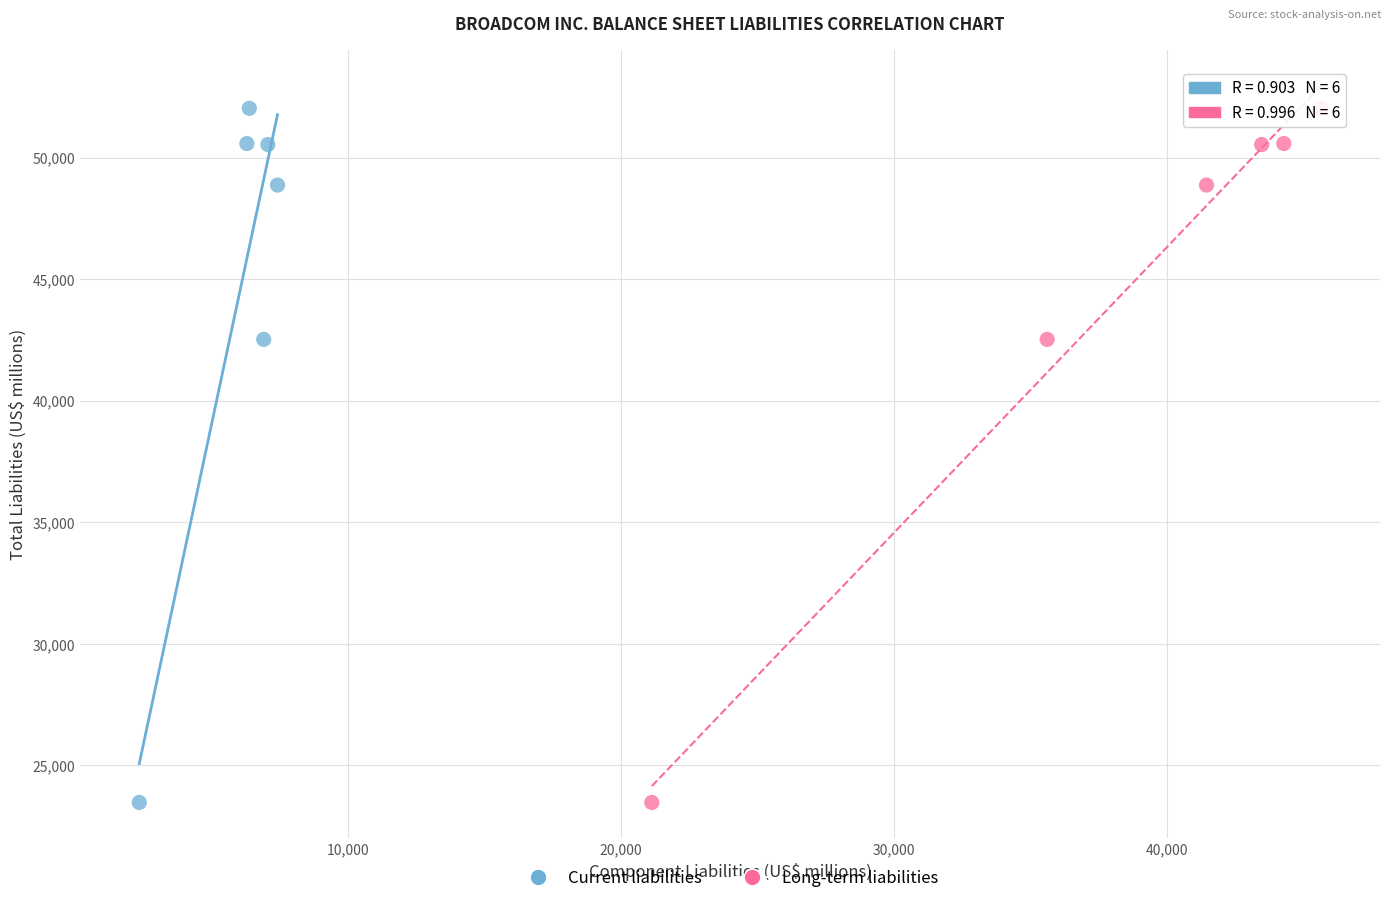

What are all the series names shown in the legend?

Current liabilities, Long-term liabilities